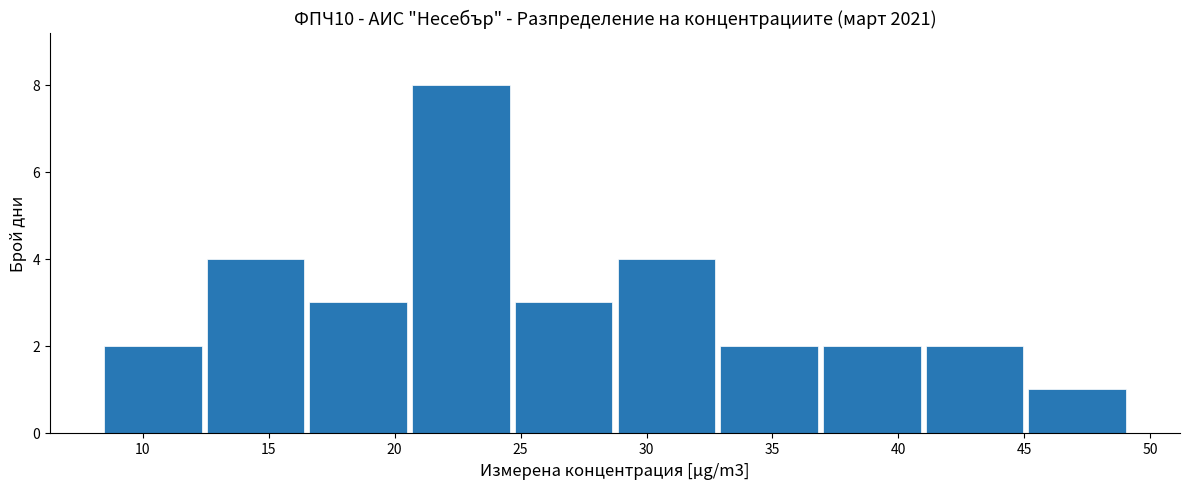

Reading left to right, transcribe this chart: for each bar, give the range it covers on the x-axis and its height. Neither the bar edges nor the heights are printed on the chart, so give them approximately, as read against the axes.

8.5 to 12.5: 2
12.5 to 16.5: 4
16.5 to 20.5: 3
20.5 to 24.5: 8
24.5 to 29.0: 3
29.0 to 33.0: 4
33.0 to 37.0: 2
37.0 to 41.0: 2
41.0 to 45.0: 2
45.0 to 49.0: 1